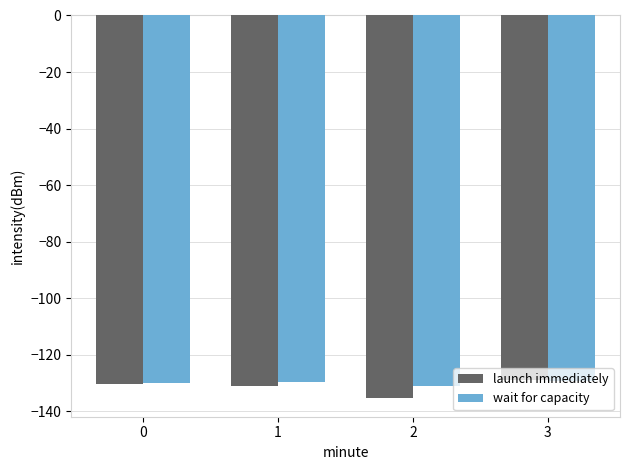

What is the greatest value displayed?

-128.9